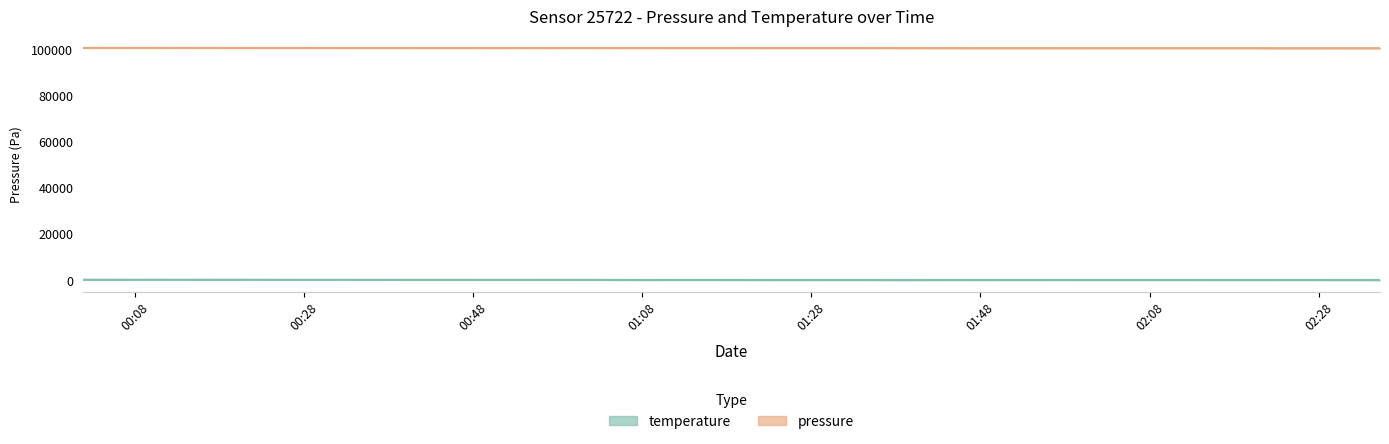

Between 2022-10-13T01:32:53 and 2022-10-13T01:48:00, which is larger?

2022-10-13T01:32:53